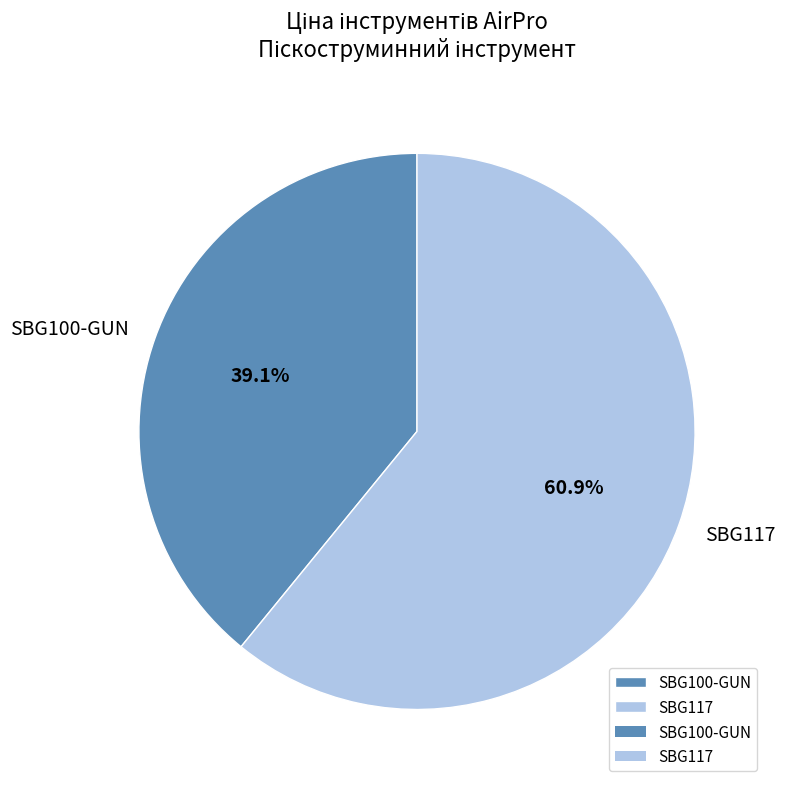

Is it true that SBG100-GUN is 39% of the pie?

True